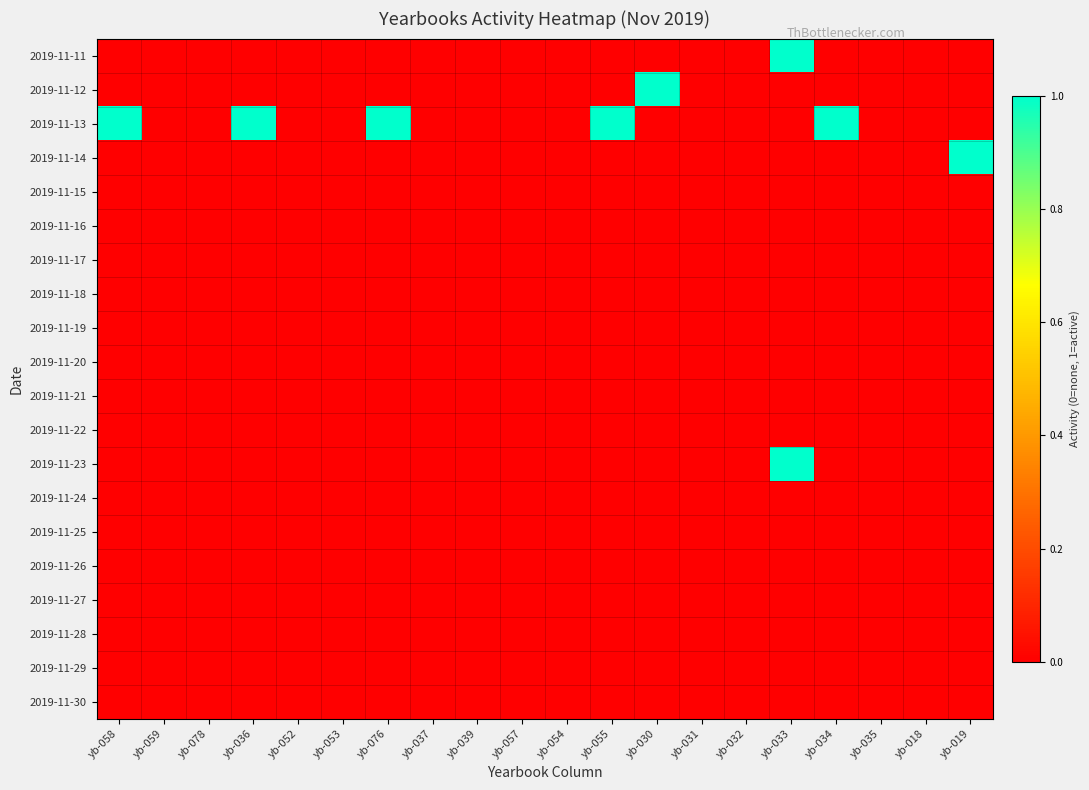

Which series has the largest total across all categories?

2019-11-13